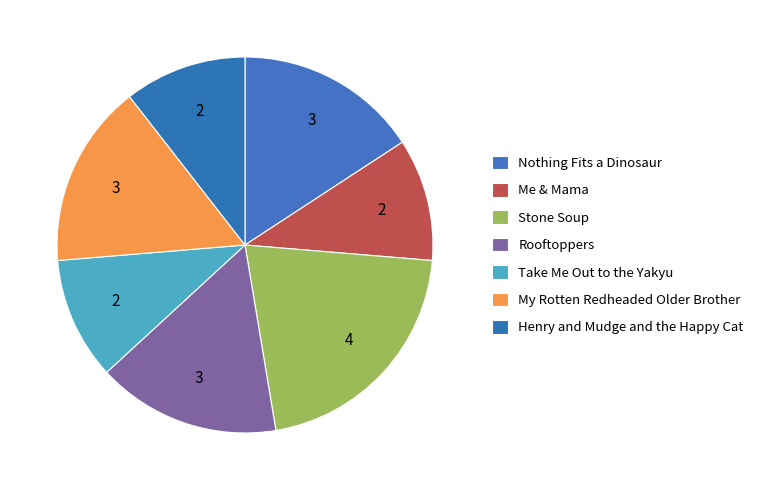

How many segments does this pie chart have?

7